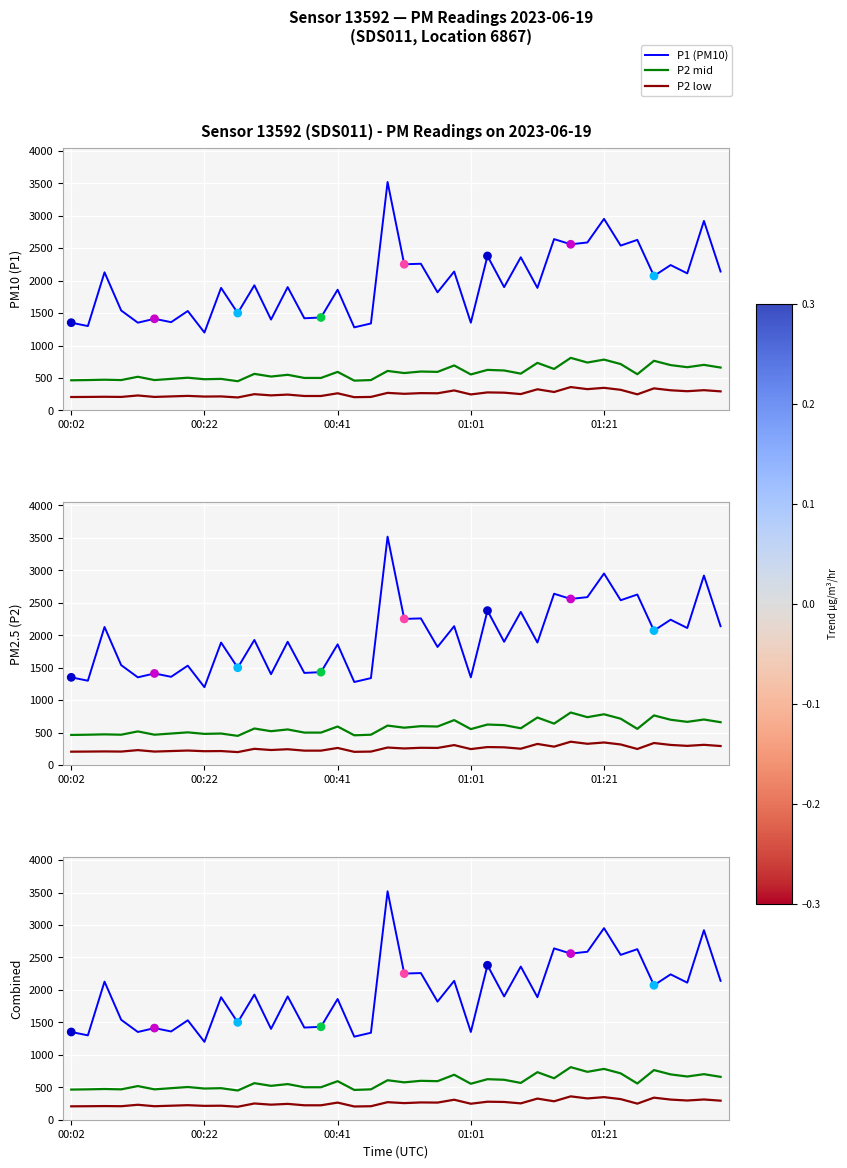

What is the total value across all series at 10?

2150.0